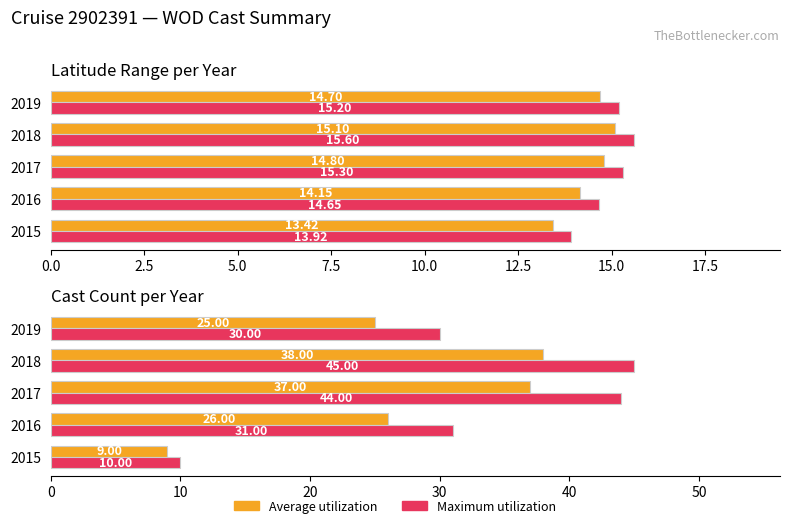

List the series in order of their overall mean, lowest first.

Average utilization, Maximum utilization